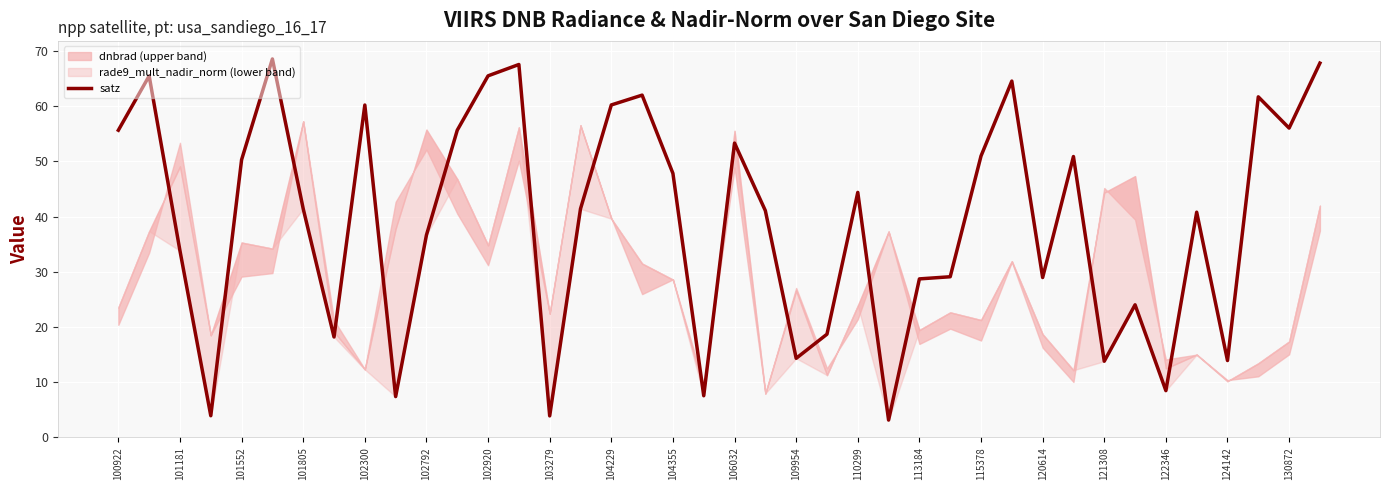

What is the lowest value of the satz series?

3.1